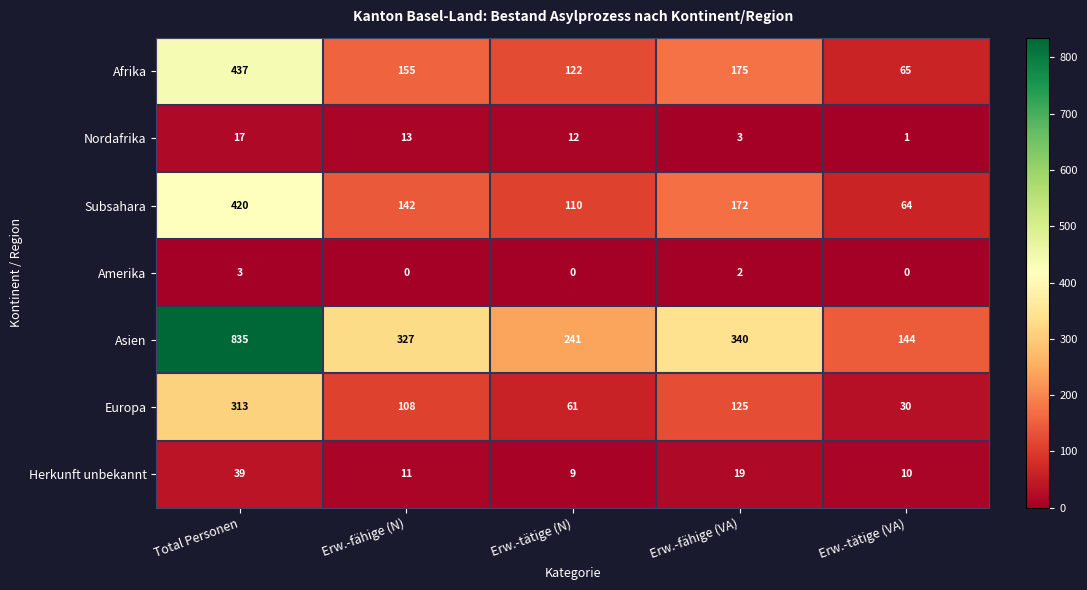

What is the difference between the highest and lowest values at Erw.-fähige (VA)?

338